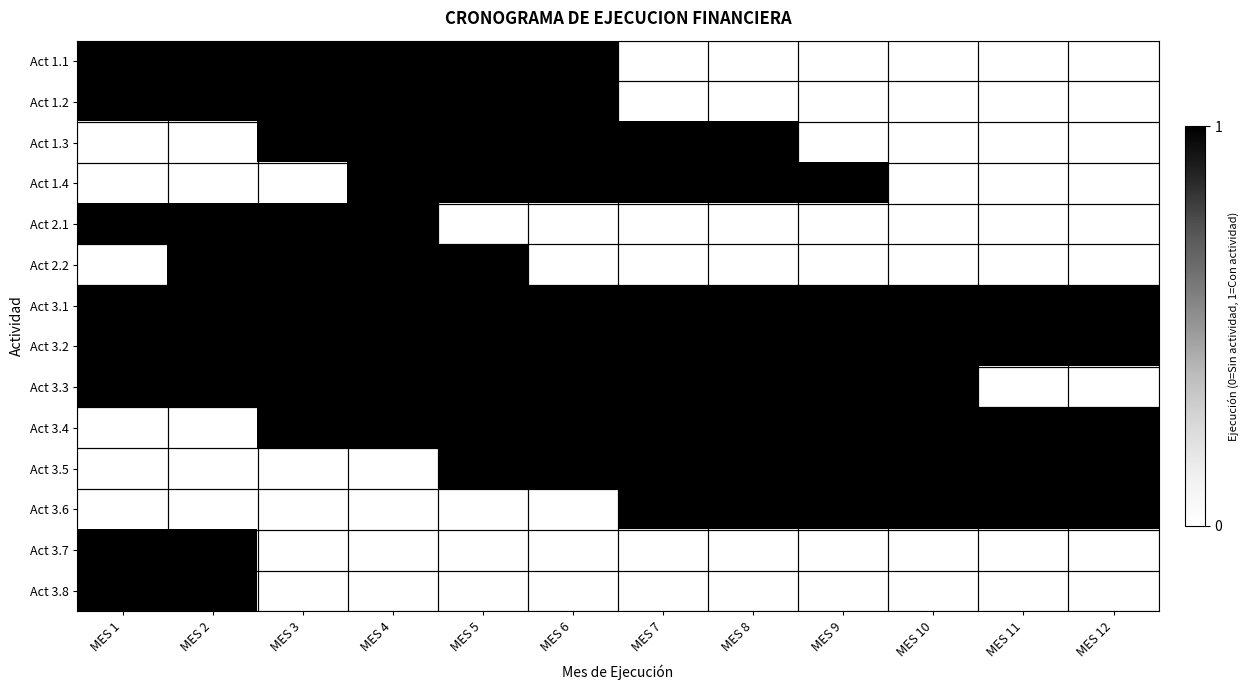

Reading right to left, what are all the values shown in this chart?

Act 1.1: MES 12=0	MES 11=0	MES 10=0	MES 9=0	MES 8=0	MES 7=0	MES 6=1	MES 5=1	MES 4=1	MES 3=1	MES 2=1	MES 1=1
Act 1.2: MES 12=0	MES 11=0	MES 10=0	MES 9=0	MES 8=0	MES 7=0	MES 6=1	MES 5=1	MES 4=1	MES 3=1	MES 2=1	MES 1=1
Act 1.3: MES 12=0	MES 11=0	MES 10=0	MES 9=0	MES 8=1	MES 7=1	MES 6=1	MES 5=1	MES 4=1	MES 3=1	MES 2=0	MES 1=0
Act 1.4: MES 12=0	MES 11=0	MES 10=0	MES 9=1	MES 8=1	MES 7=1	MES 6=1	MES 5=1	MES 4=1	MES 3=0	MES 2=0	MES 1=0
Act 2.1: MES 12=0	MES 11=0	MES 10=0	MES 9=0	MES 8=0	MES 7=0	MES 6=0	MES 5=0	MES 4=1	MES 3=1	MES 2=1	MES 1=1
Act 2.2: MES 12=0	MES 11=0	MES 10=0	MES 9=0	MES 8=0	MES 7=0	MES 6=0	MES 5=1	MES 4=1	MES 3=1	MES 2=1	MES 1=0
Act 3.1: MES 12=1	MES 11=1	MES 10=1	MES 9=1	MES 8=1	MES 7=1	MES 6=1	MES 5=1	MES 4=1	MES 3=1	MES 2=1	MES 1=1
Act 3.2: MES 12=1	MES 11=1	MES 10=1	MES 9=1	MES 8=1	MES 7=1	MES 6=1	MES 5=1	MES 4=1	MES 3=1	MES 2=1	MES 1=1
Act 3.3: MES 12=0	MES 11=0	MES 10=1	MES 9=1	MES 8=1	MES 7=1	MES 6=1	MES 5=1	MES 4=1	MES 3=1	MES 2=1	MES 1=1
Act 3.4: MES 12=1	MES 11=1	MES 10=1	MES 9=1	MES 8=1	MES 7=1	MES 6=1	MES 5=1	MES 4=1	MES 3=1	MES 2=0	MES 1=0
Act 3.5: MES 12=1	MES 11=1	MES 10=1	MES 9=1	MES 8=1	MES 7=1	MES 6=1	MES 5=1	MES 4=0	MES 3=0	MES 2=0	MES 1=0
Act 3.6: MES 12=1	MES 11=1	MES 10=1	MES 9=1	MES 8=1	MES 7=1	MES 6=0	MES 5=0	MES 4=0	MES 3=0	MES 2=0	MES 1=0
Act 3.7: MES 12=0	MES 11=0	MES 10=0	MES 9=0	MES 8=0	MES 7=0	MES 6=0	MES 5=0	MES 4=0	MES 3=0	MES 2=1	MES 1=1
Act 3.8: MES 12=0	MES 11=0	MES 10=0	MES 9=0	MES 8=0	MES 7=0	MES 6=0	MES 5=0	MES 4=0	MES 3=0	MES 2=1	MES 1=1